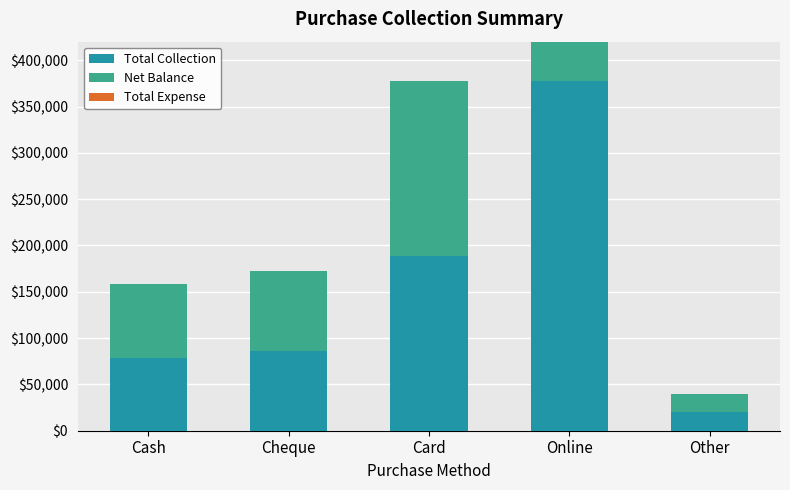

Which series has the largest total across all categories?

Total Collection